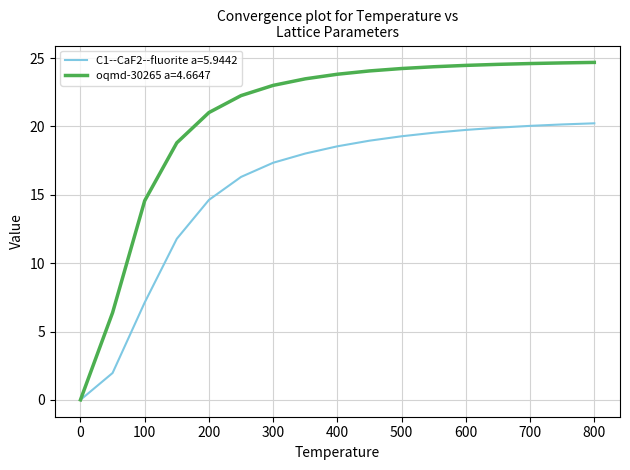

Which series has the largest total across all categories?

oqmd-30265 a=4.6647